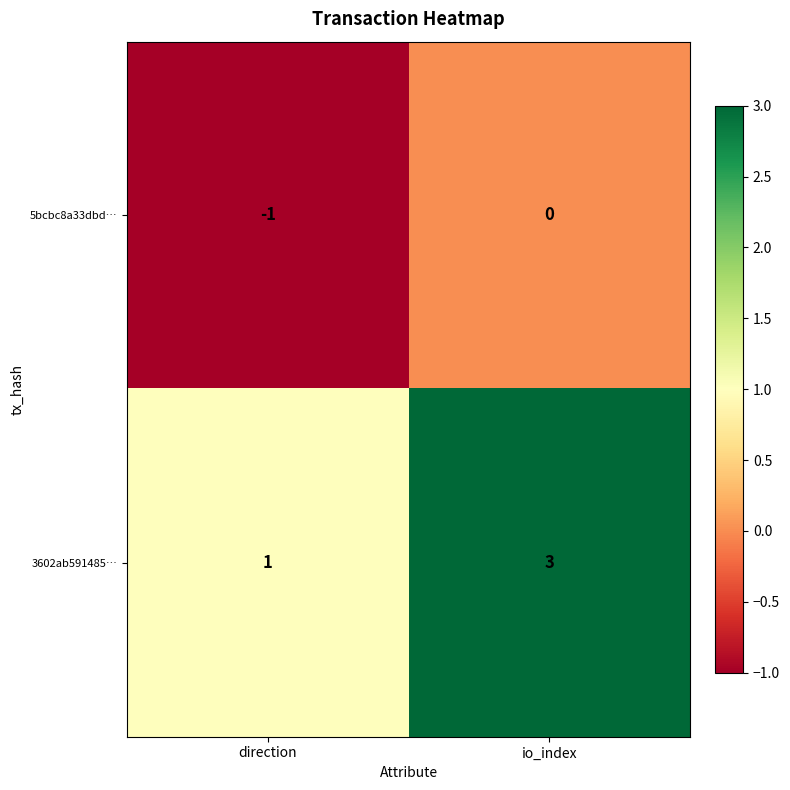

What is the sum of the 3602ab591485… values at direction and io_index?

4